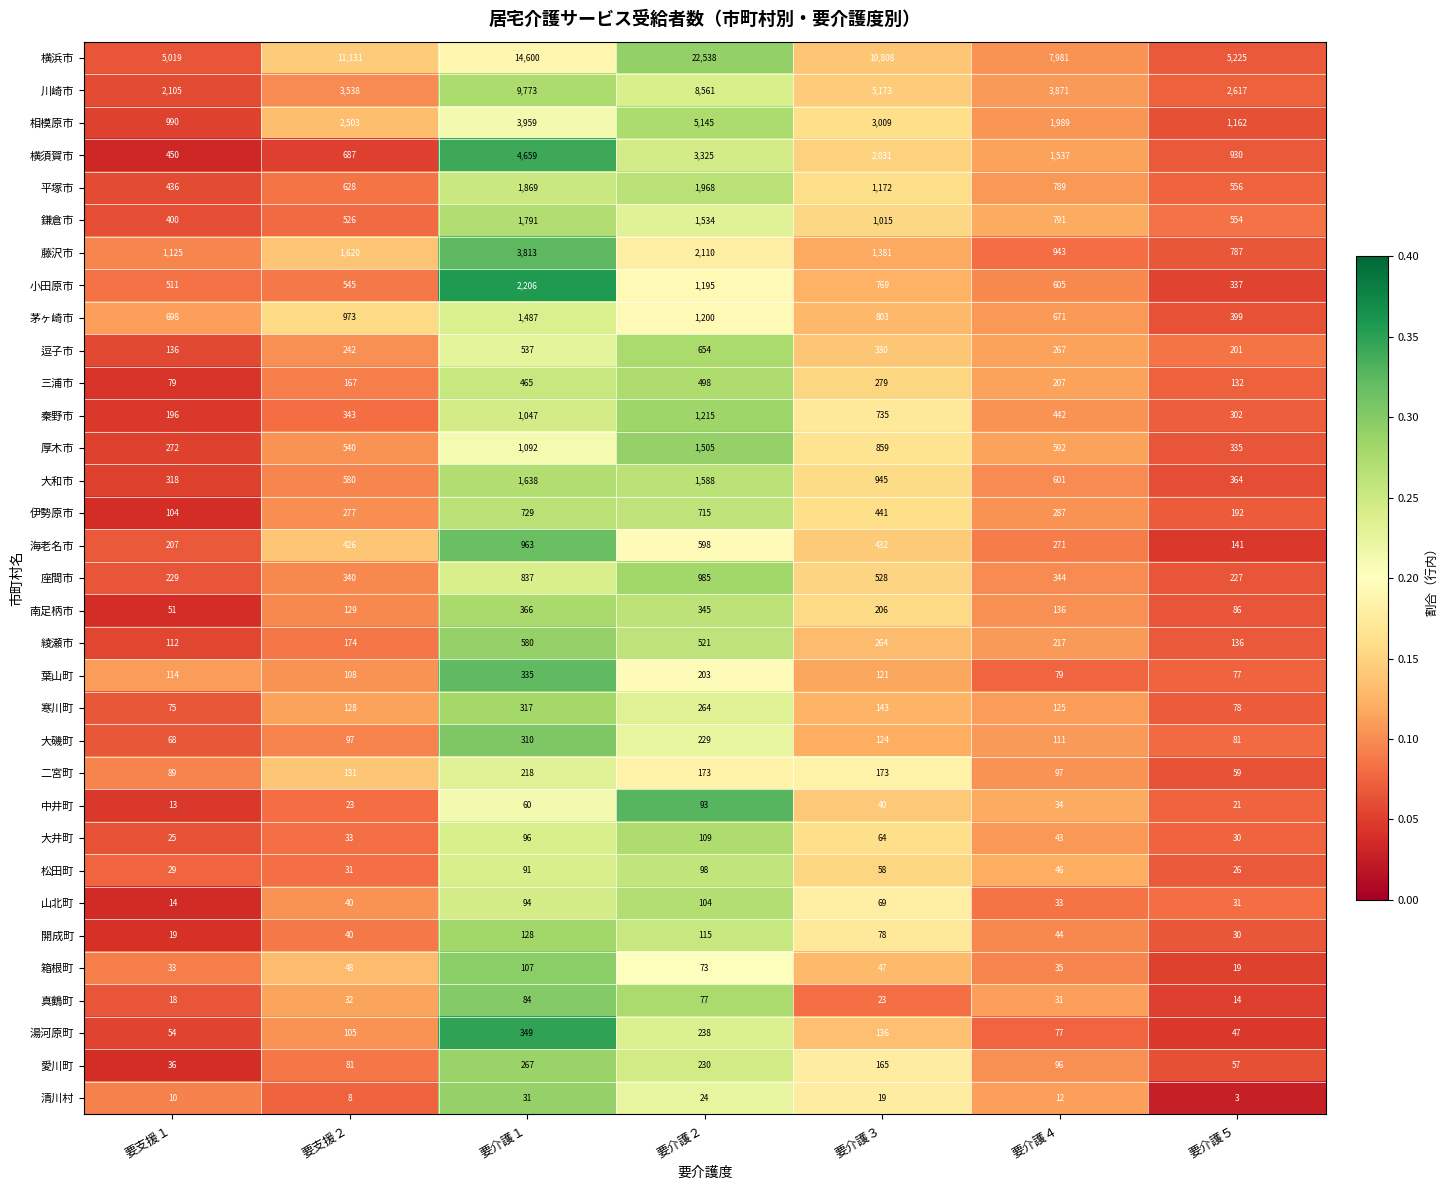

What is the average value of the 大和市 series?

862